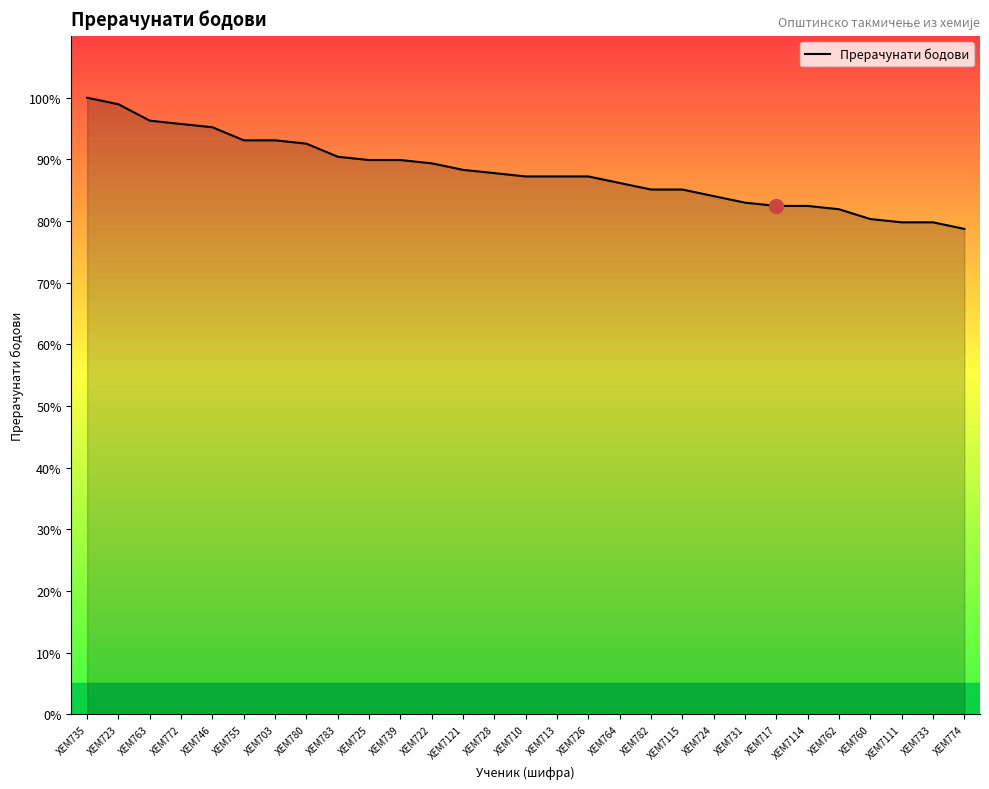

What value does the data have at ХЕМ731?

83.0